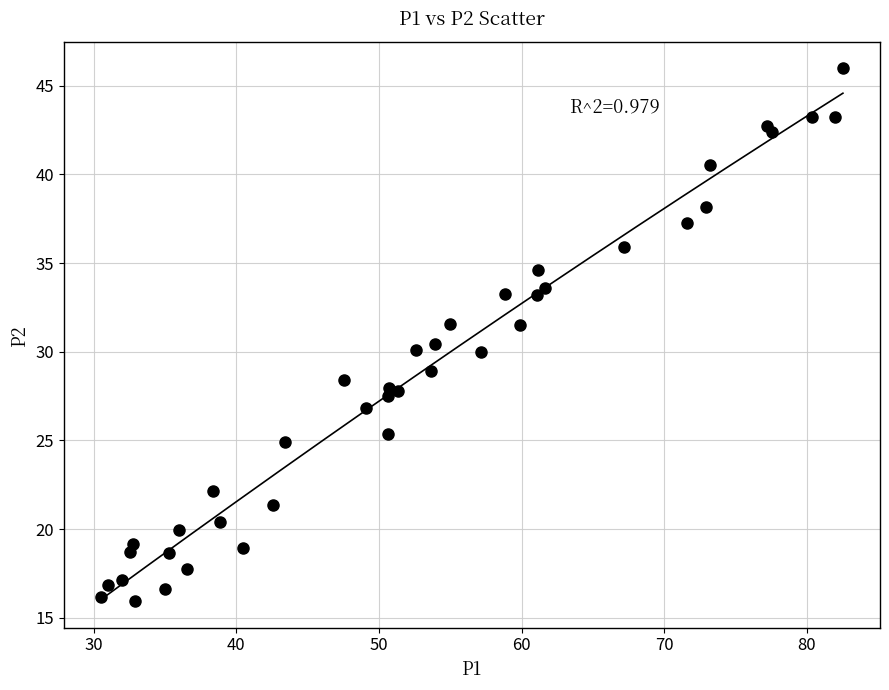

What is the range of Y values (max minus min)?

30.0